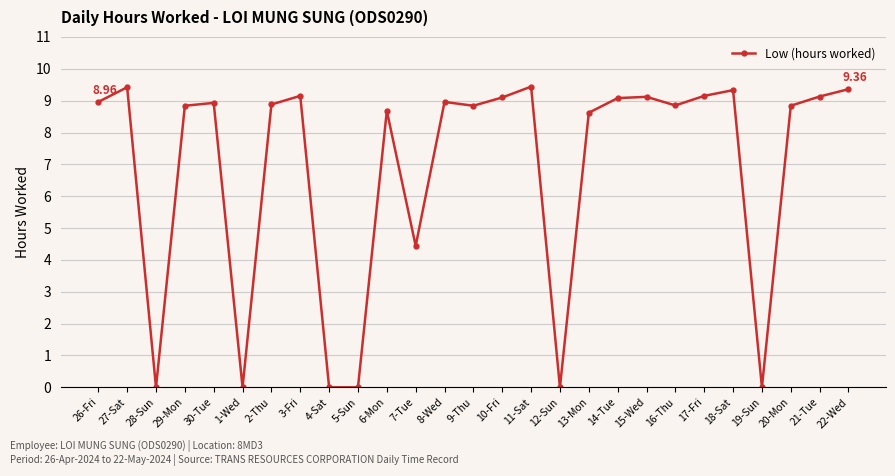

What is the label of the 18th point from the left?

13-Mon